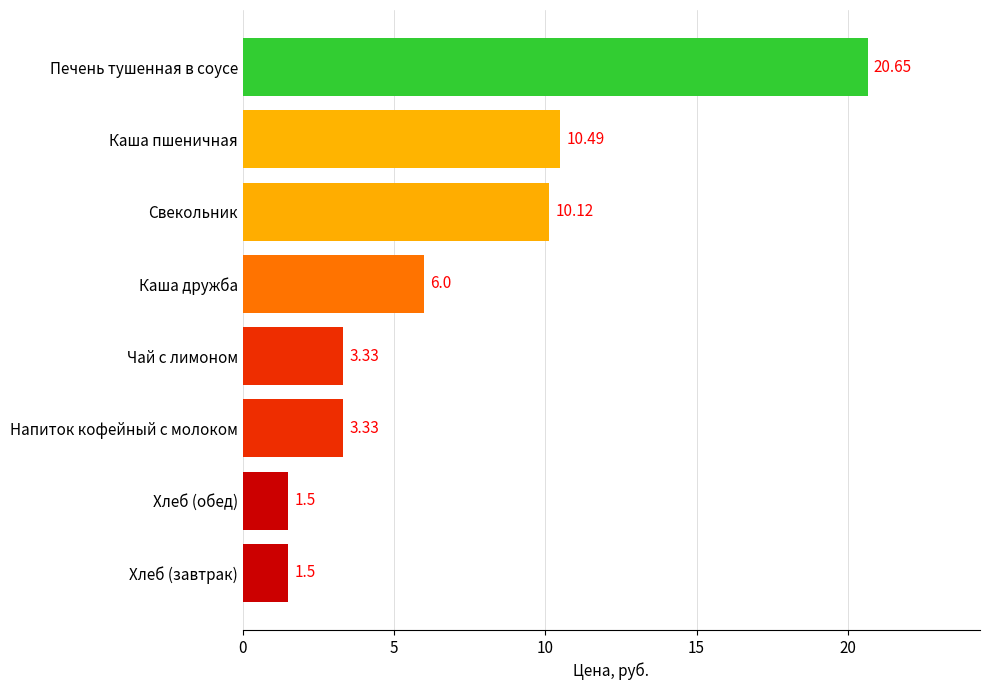

What is the average value?

7.1